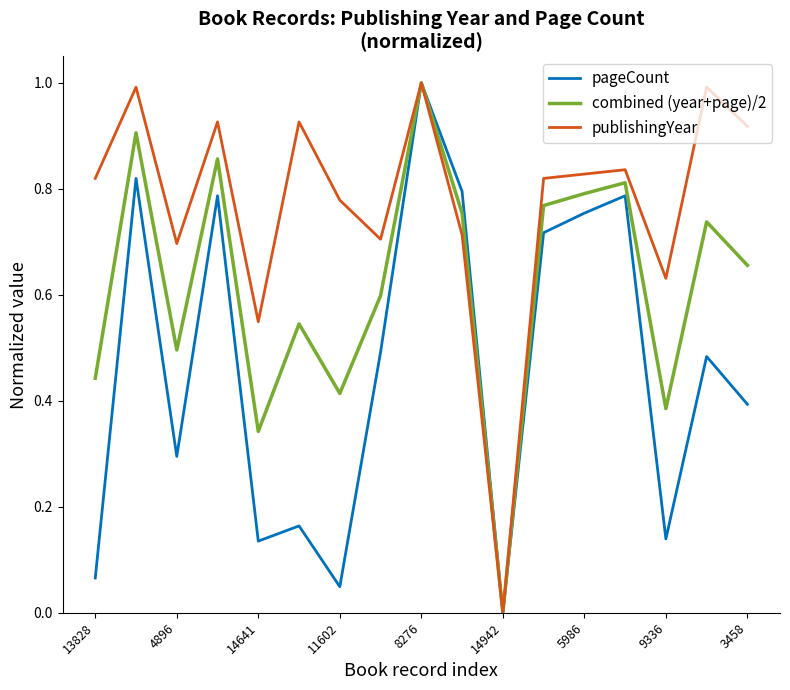

What is the maximum value shown in the chart?

1.0